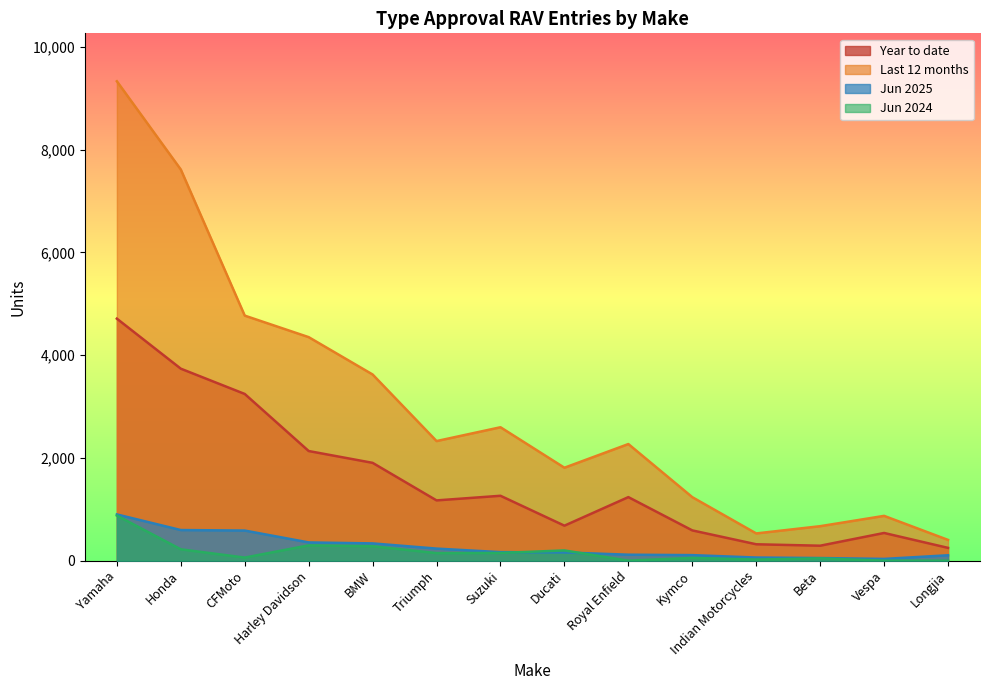

Which series has the largest total across all categories?

Last 12 months